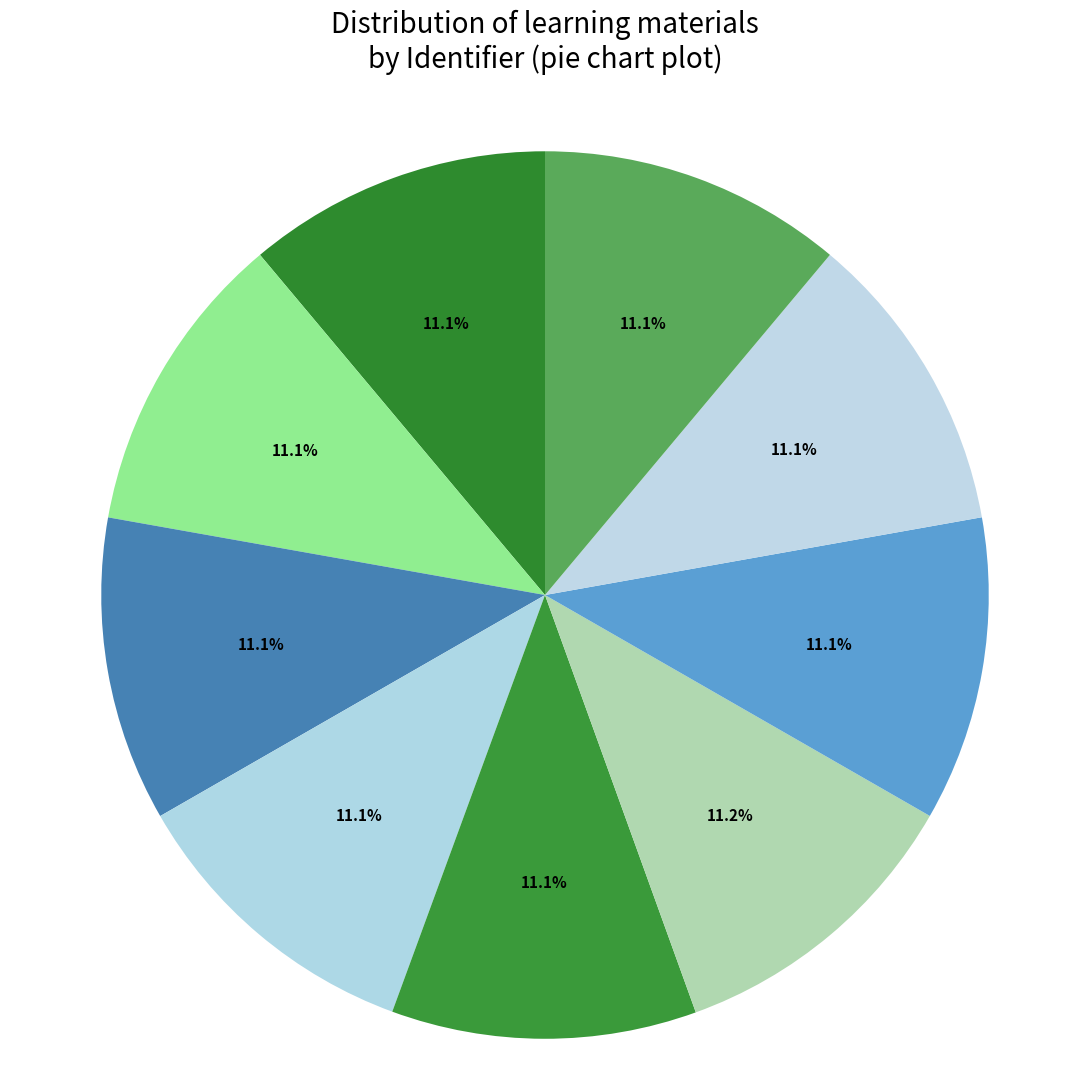

How many slices are in this pie chart?

9